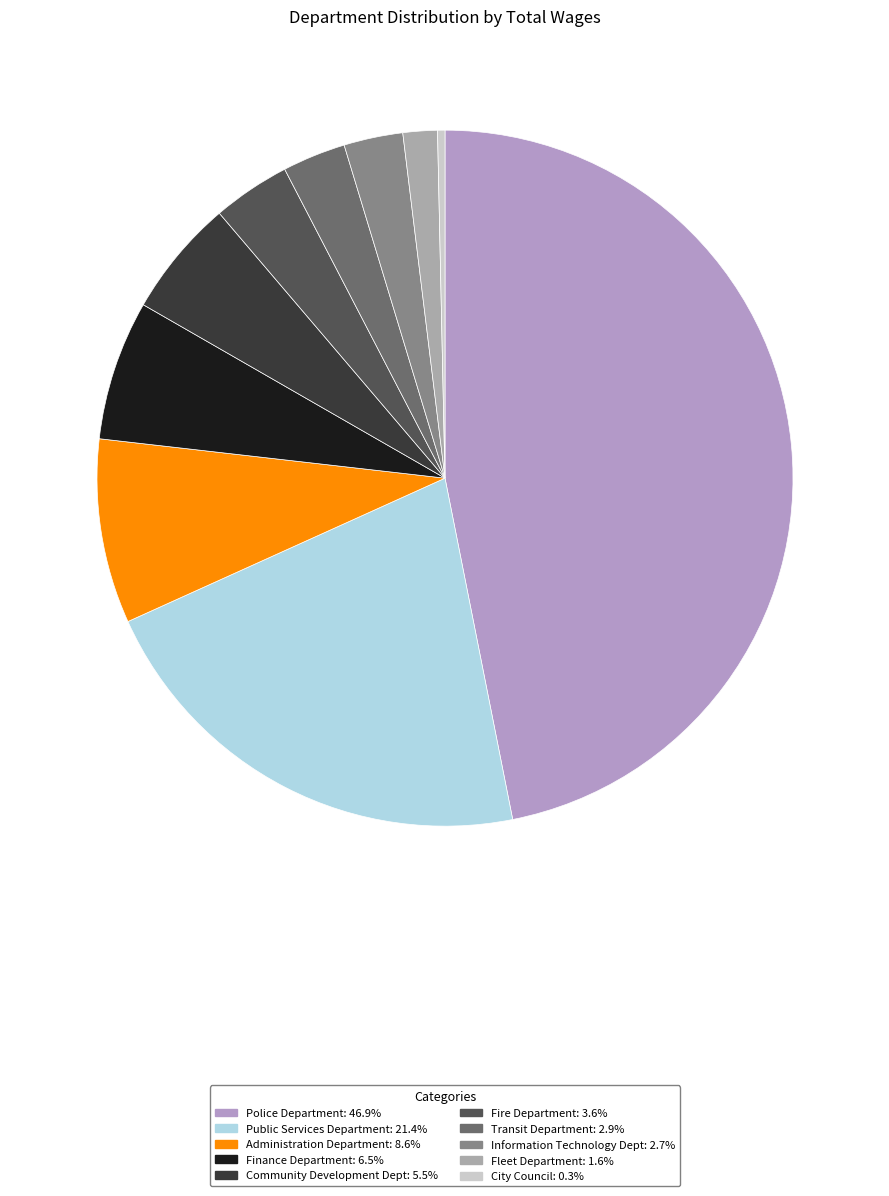

Which category has the smallest portion of the pie?

City Council